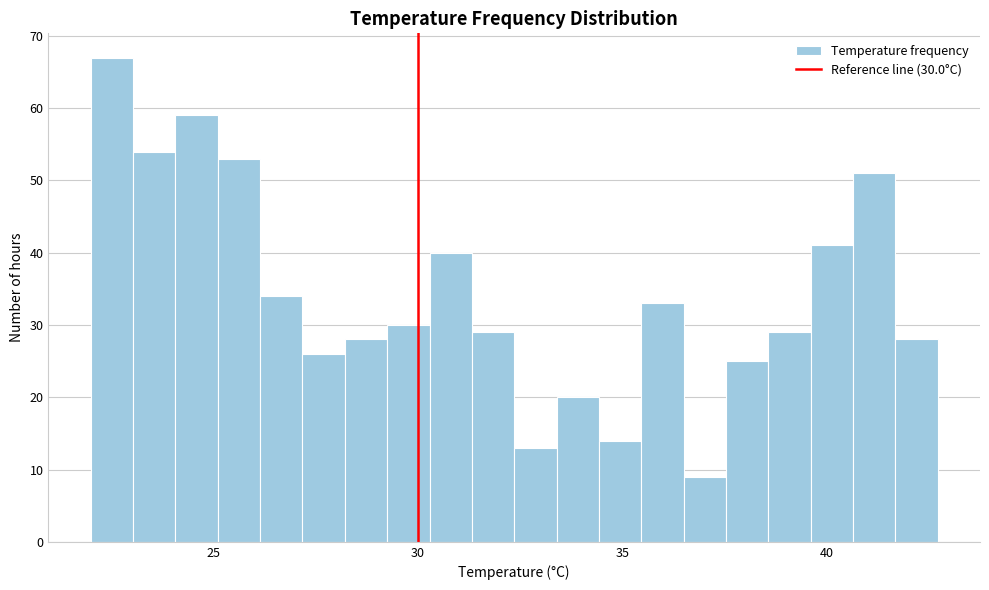

Around what value on the x-axis is the tallest bar? Give the approximate position of its centre, as read against the axis.

22.5